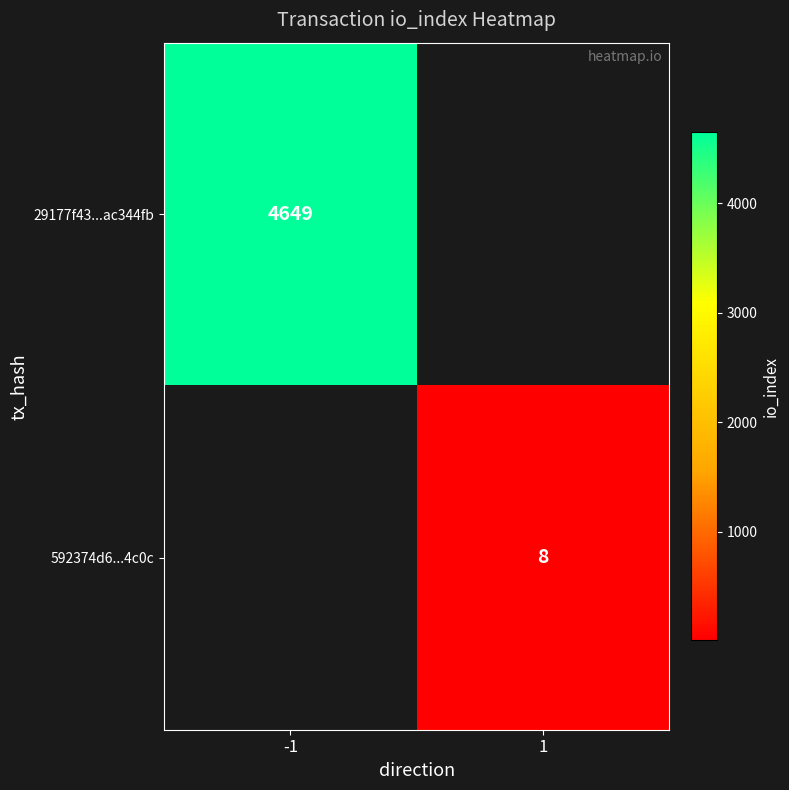

Is the value of 29177f43...ac344fb at -1 greater than the value of 592374d6...4c0c at 1?

Yes